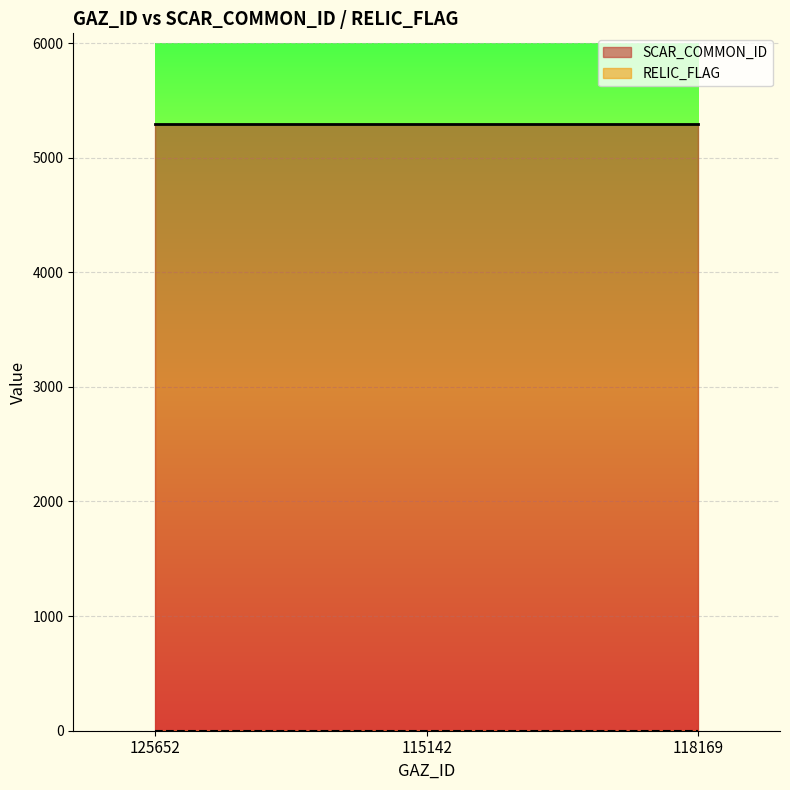

What position from the right is 118169?

1